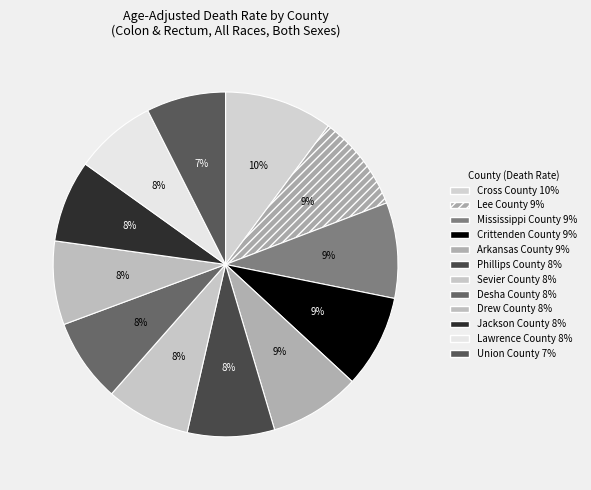

Does Cross County represent more than half of the total?

No